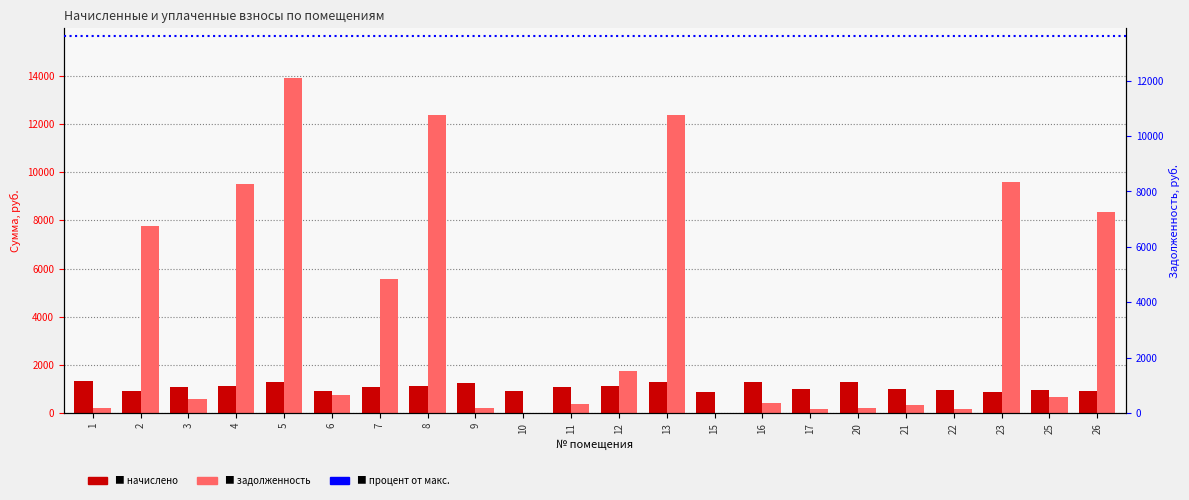

What is the difference between the начислено values at 2 and 8?

221.1